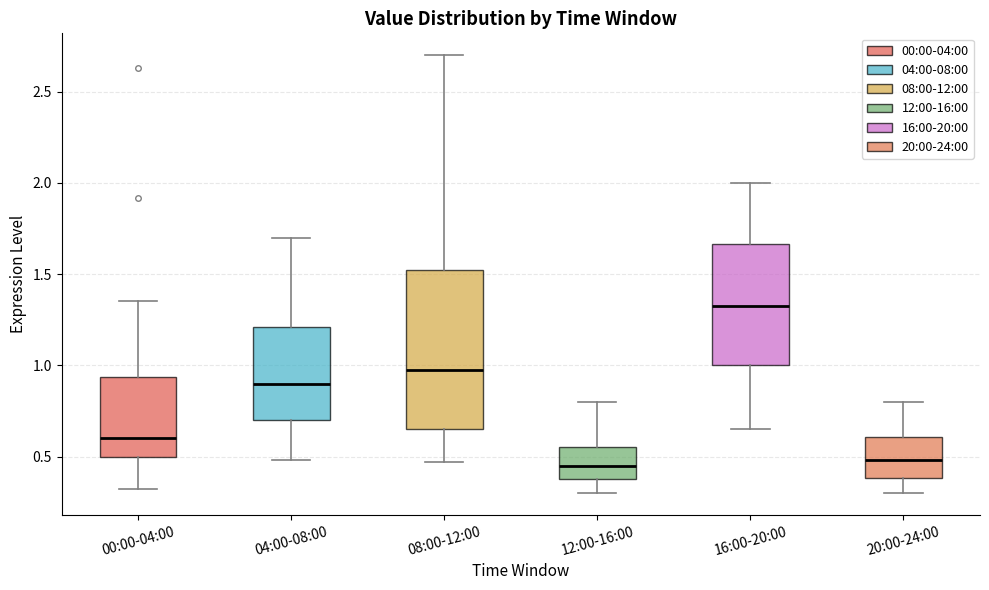

Reading left to right, transcribe this box plot: for each box, give where its median line is, the range the box spans, and where its two whiskers end, as read against the y-axis. The values are not printed on the chart, so give them approximately, as read against the axis.

00:00-04:00: median 0.60, box 0.50 to 0.95, whiskers 0.30 to 1.35
04:00-08:00: median 0.90, box 0.70 to 1.20, whiskers 0.50 to 1.70
08:00-12:00: median 1.00, box 0.65 to 1.55, whiskers 0.45 to 2.70
12:00-16:00: median 0.45, box 0.40 to 0.55, whiskers 0.30 to 0.80
16:00-20:00: median 1.35, box 1.00 to 1.65, whiskers 0.65 to 2.00
20:00-24:00: median 0.50, box 0.40 to 0.60, whiskers 0.30 to 0.80